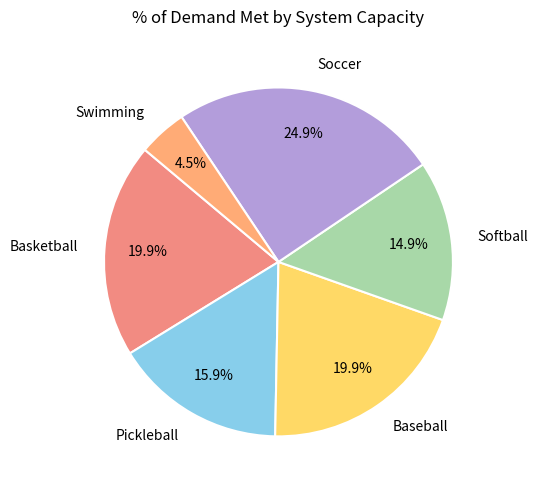

To the nearest percent, what is the difference between the largest and smallest slice percentages?

20%